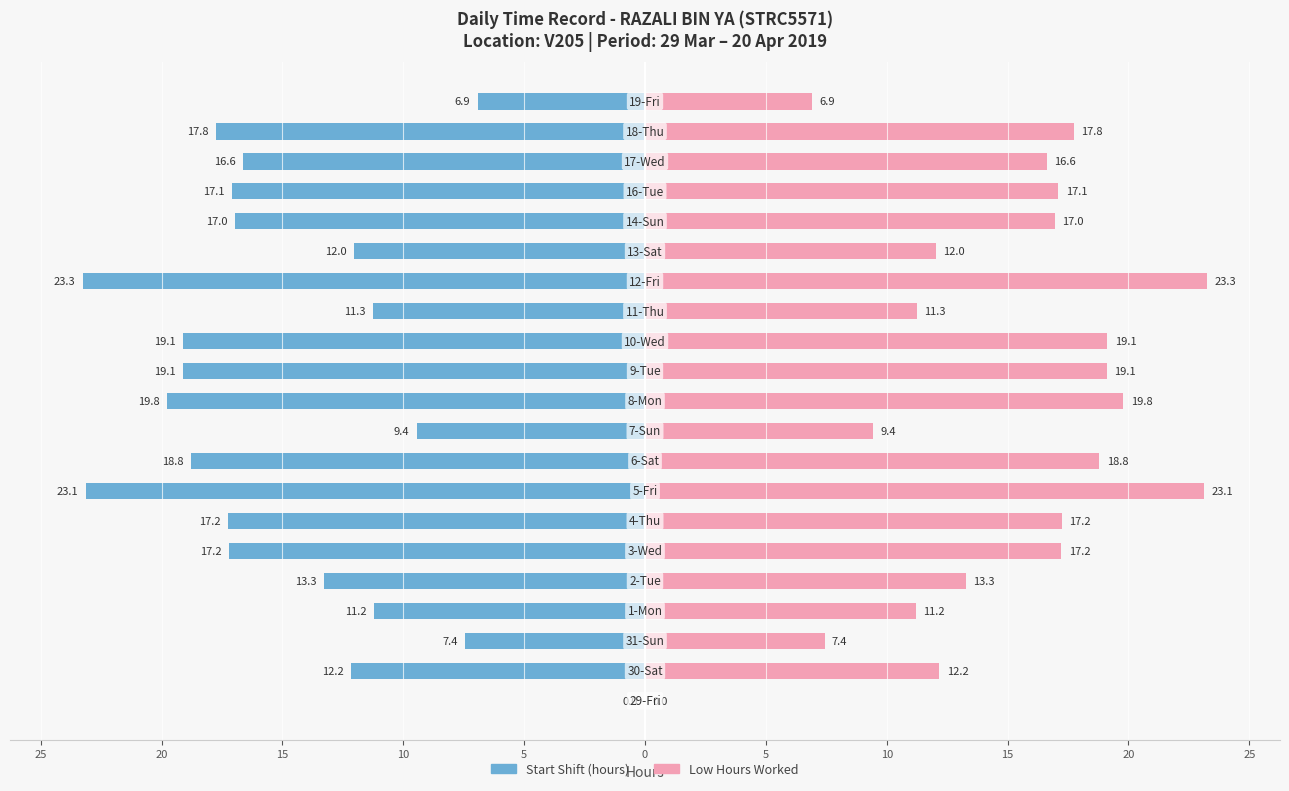

What is the value of the Low Hours Worked bar at the 3rd from the left?

7.4